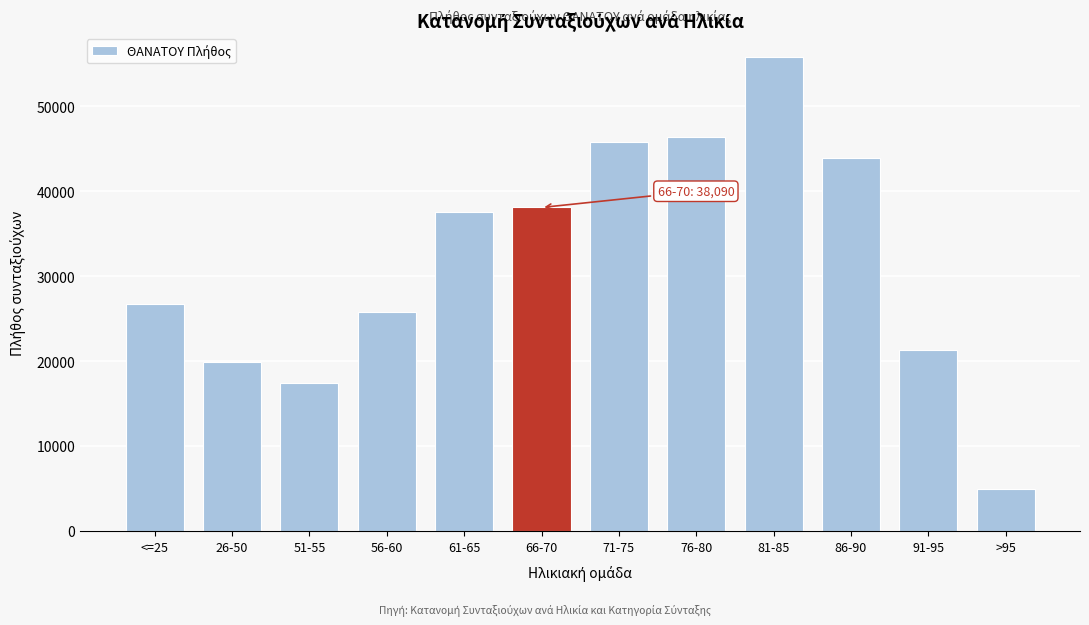

Reading right to left, extract all data points from this chart.

>95=4947	91-95=21284	86-90=43878	81-85=55847	76-80=46346	71-75=45847	66-70=38090	61-65=37511	56-60=25757	51-55=17392	26-50=19849	<=25=26760